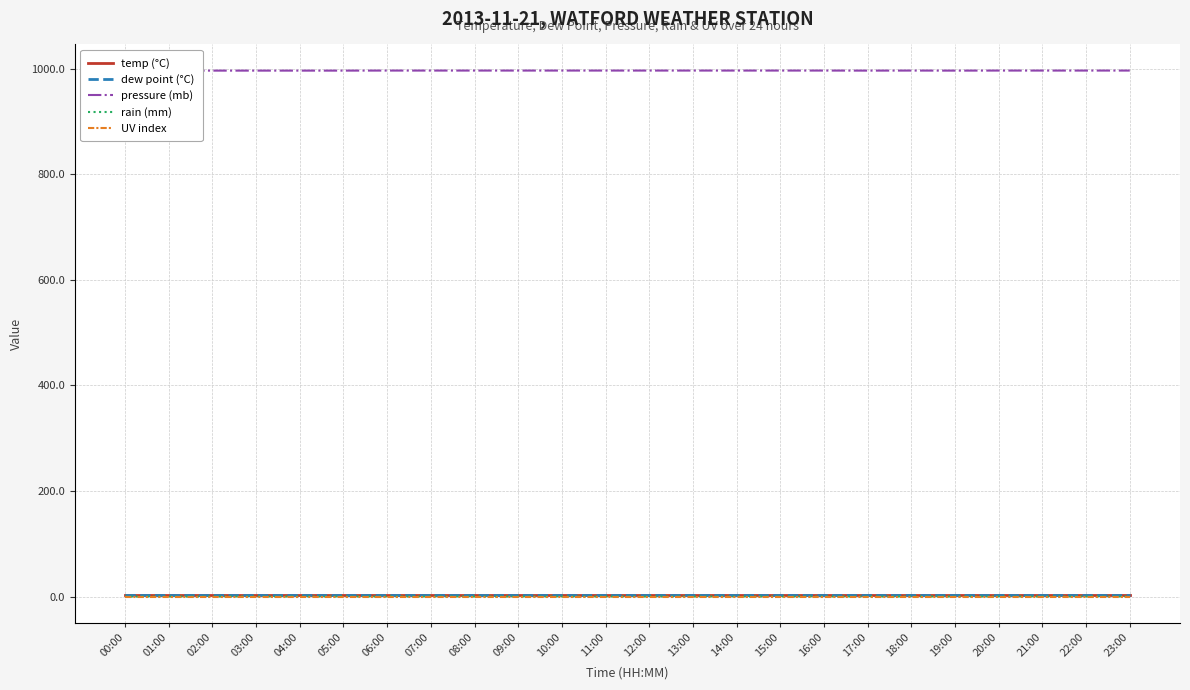

In pressure (mb), how many points are lower than both neighbors (excluding endpoints)?

2